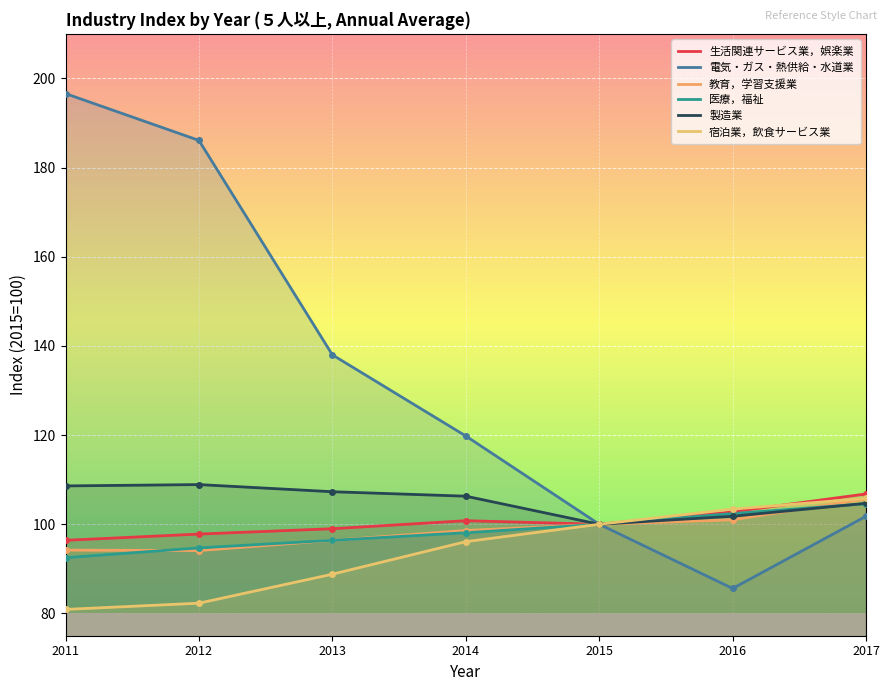

Reading right to left, transcribe all the data shown in this chart.

生活関連サービス業，娯楽業: 2017=106.8	2016=102.8	2015=100.0	2014=100.8	2013=99.0	2012=97.8	2011=96.4
電気・ガス・熱供給・水道業: 2017=101.8	2016=85.6	2015=100.0	2014=119.8	2013=138.0	2012=186.1	2011=196.6
教育，学習支援業: 2017=105.7	2016=101.0	2015=100.0	2014=98.6	2013=96.4	2012=94.1	2011=94.2
医療，福祉: 2017=104.6	2016=102.4	2015=100.0	2014=98.1	2013=96.4	2012=94.7	2011=92.5
製造業: 2017=104.7	2016=101.8	2015=100.0	2014=106.3	2013=107.3	2012=108.9	2011=108.6
宿泊業，飲食サービス業: 2017=105.8	2016=103.4	2015=100.0	2014=96.1	2013=88.8	2012=82.3	2011=80.9